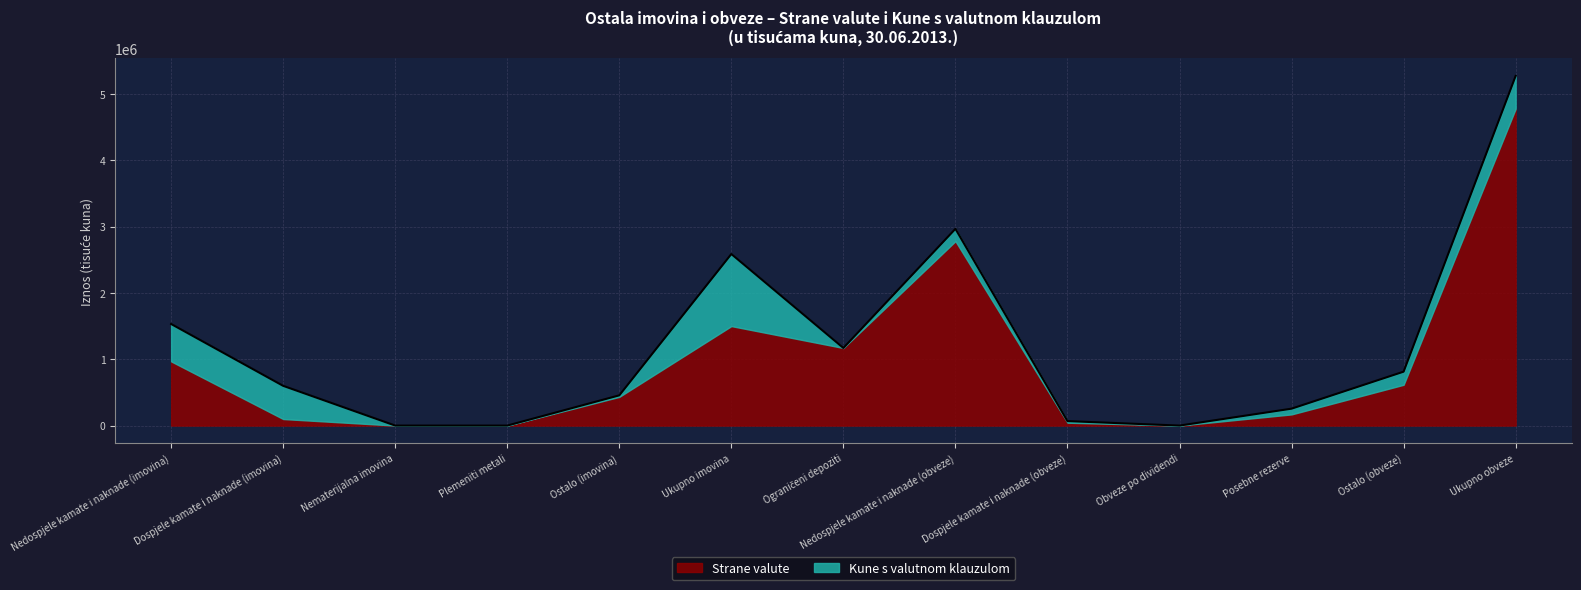

How many lines are shown in the chart?

2